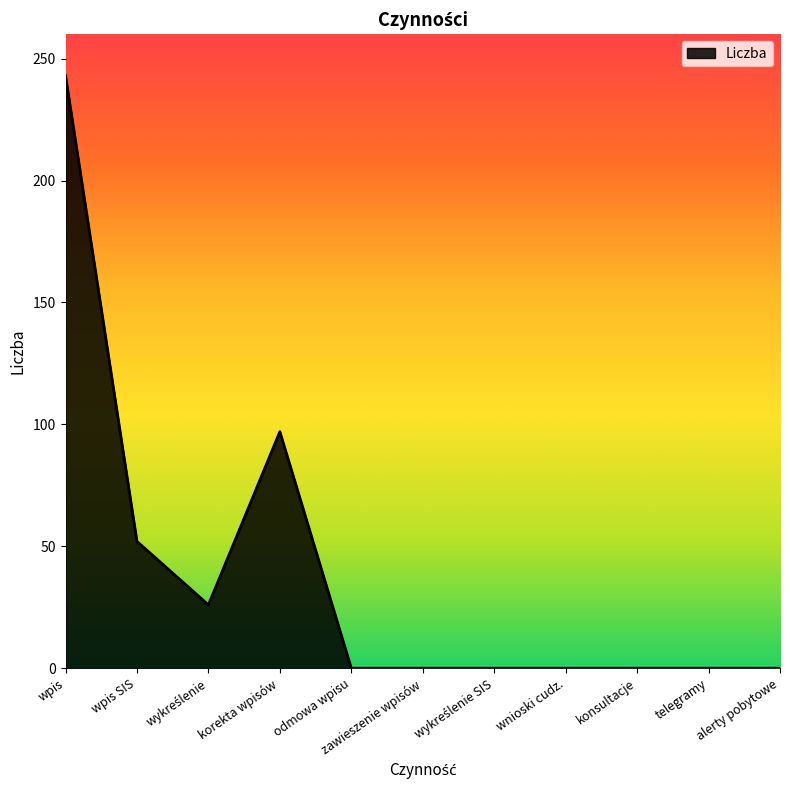

What position from the left is wnioski cudz.?

8